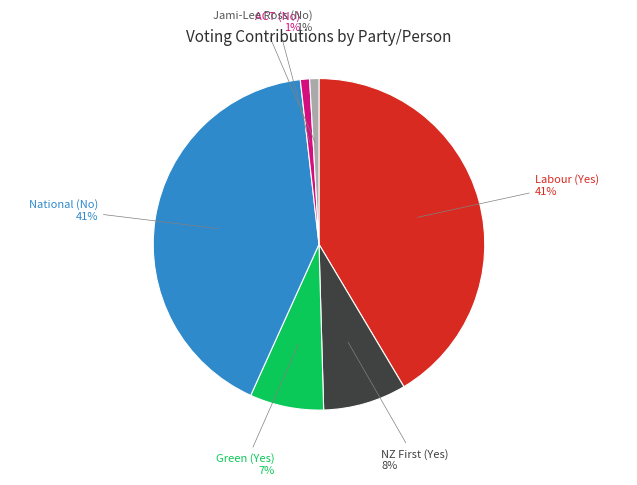

To the nearest percent, what is the average slice percentage?

17%